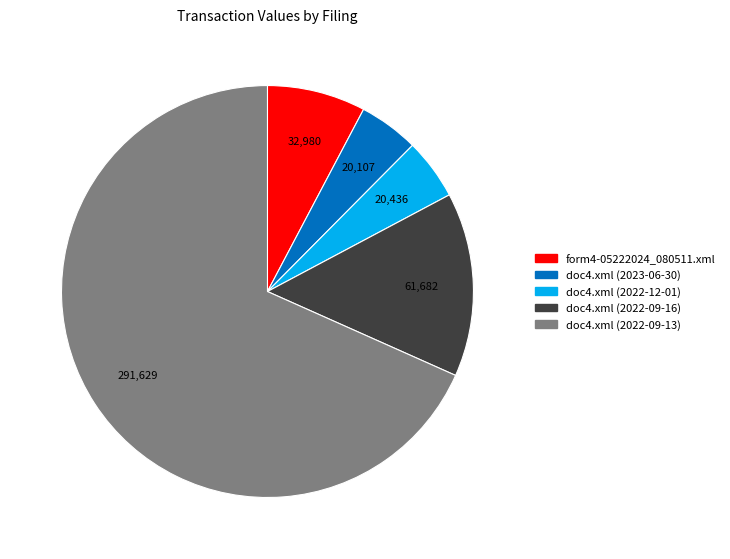

What is the majority slice?

doc4.xml (2022-09-13)